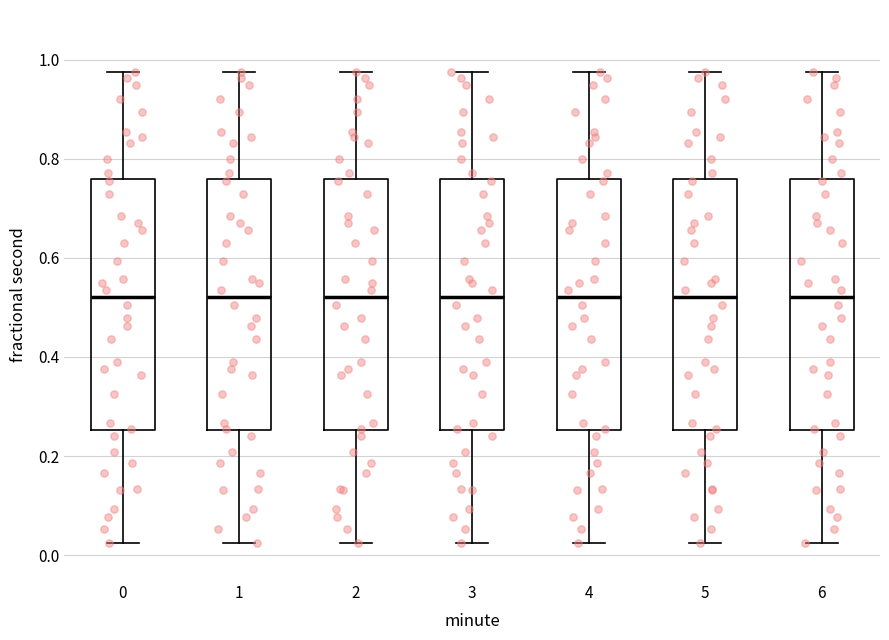

Reading left to right, transcribe this box plot: for each box, give where its median line is, the range the box spans, and where its two whiskers end, as read against the y-axis. The values are not printed on the chart, so give them approximately, as read against the axis.

0: median 0.52, box 0.26 to 0.76, whiskers 0.02 to 0.98
1: median 0.52, box 0.26 to 0.76, whiskers 0.02 to 0.98
2: median 0.52, box 0.26 to 0.76, whiskers 0.02 to 0.98
3: median 0.52, box 0.26 to 0.76, whiskers 0.02 to 0.98
4: median 0.52, box 0.26 to 0.76, whiskers 0.02 to 0.98
5: median 0.52, box 0.26 to 0.76, whiskers 0.02 to 0.98
6: median 0.52, box 0.26 to 0.76, whiskers 0.02 to 0.98